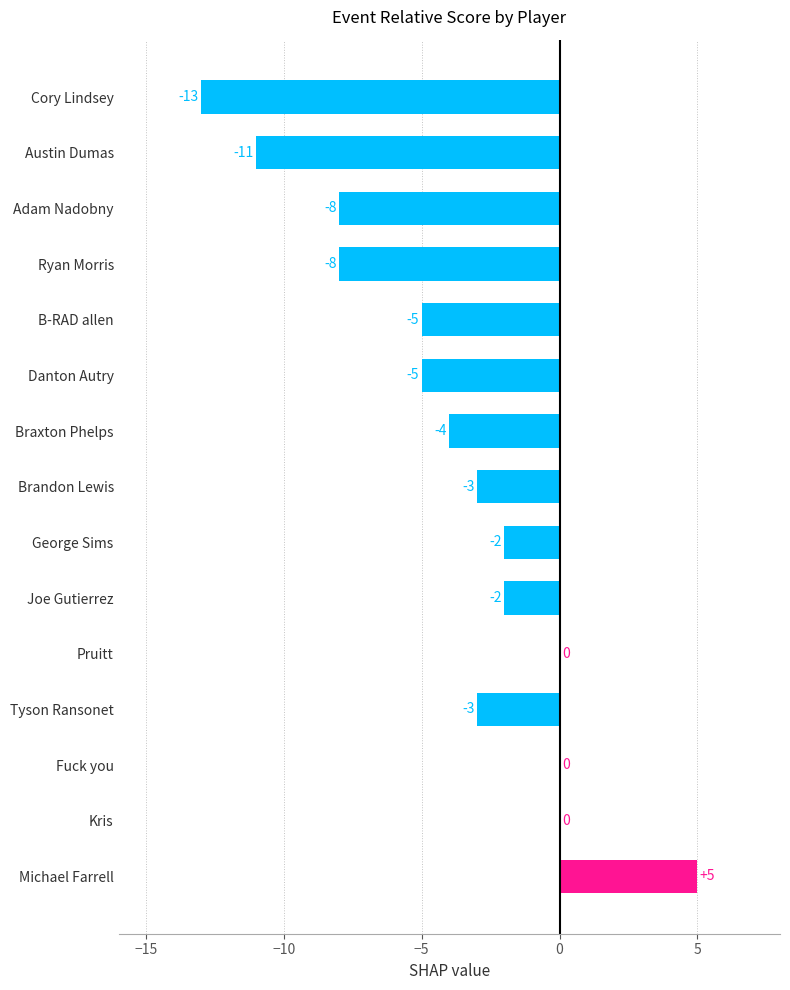

Count the number of values greater than -3.

6